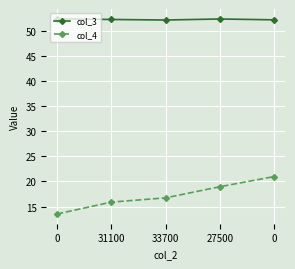

How many categories are shown in the chart?

5